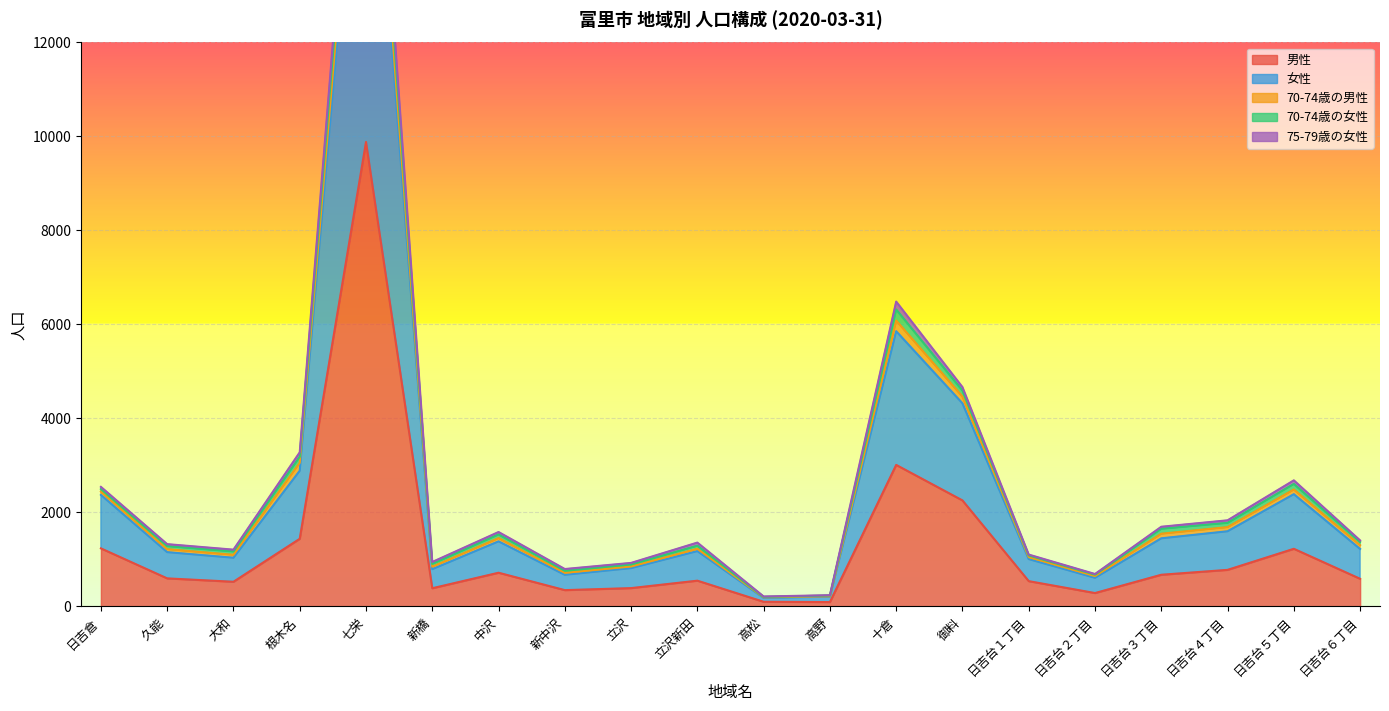

True or false: 70-74歳の女性 and 女性 intersect in this chart.

False